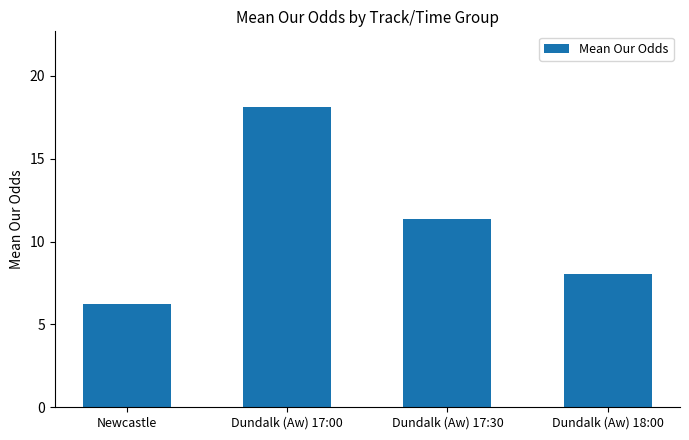

Which category has the highest value across all series?

Dundalk (Aw) 17:00